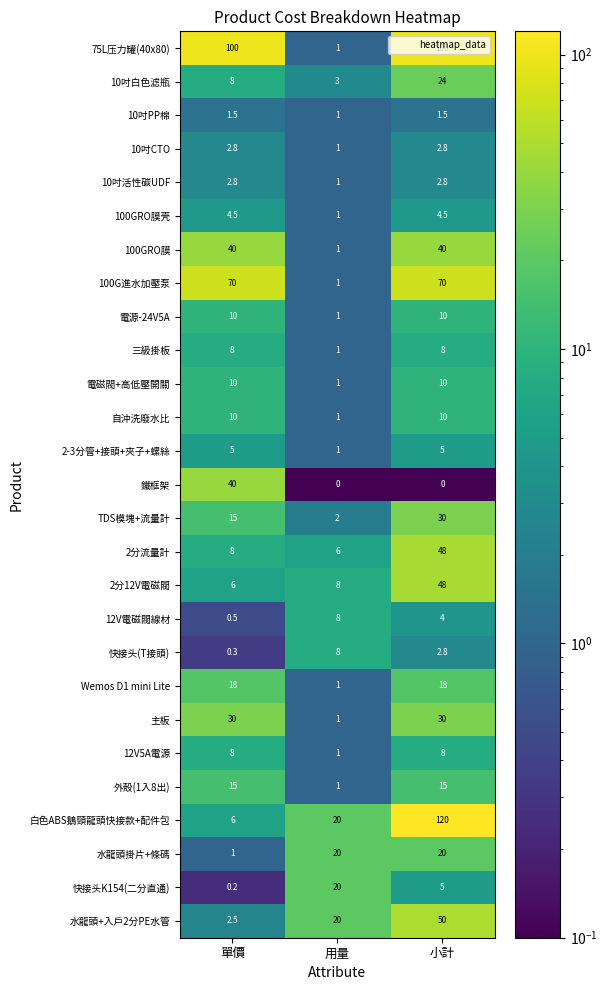

At how many categories does at least one series exceed 65?

2